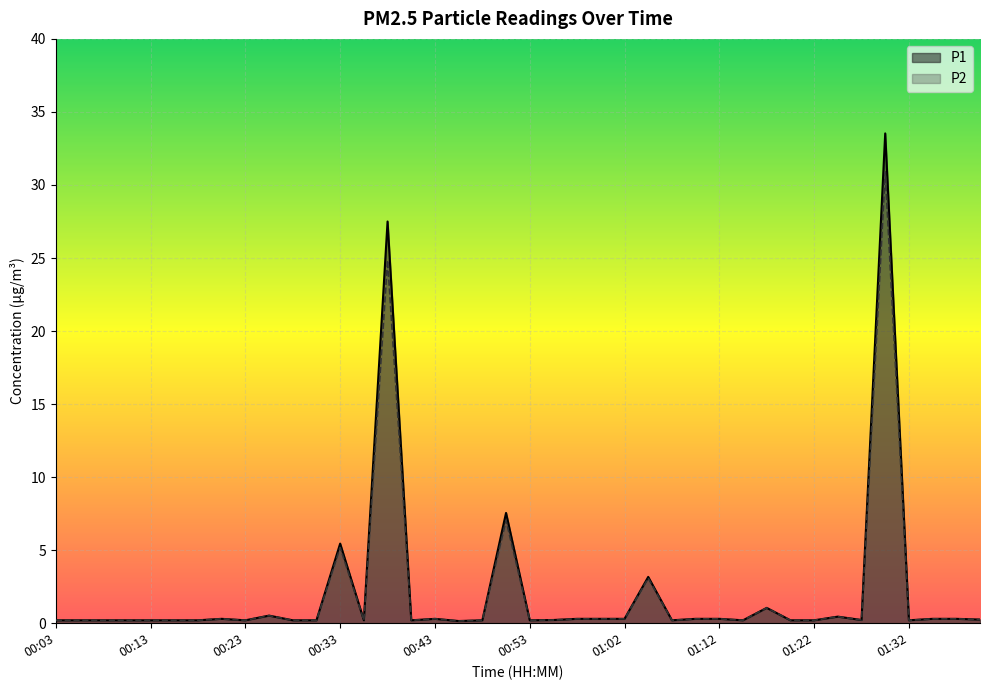

What is the average value of the P2 line series?

2.0